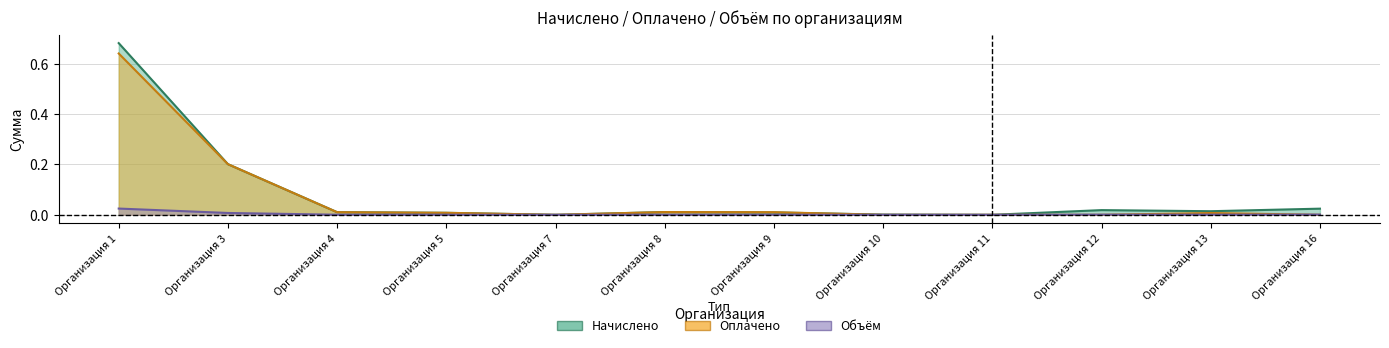

The Оплачено series shows 0.6 at Организация 1. True or false?

True